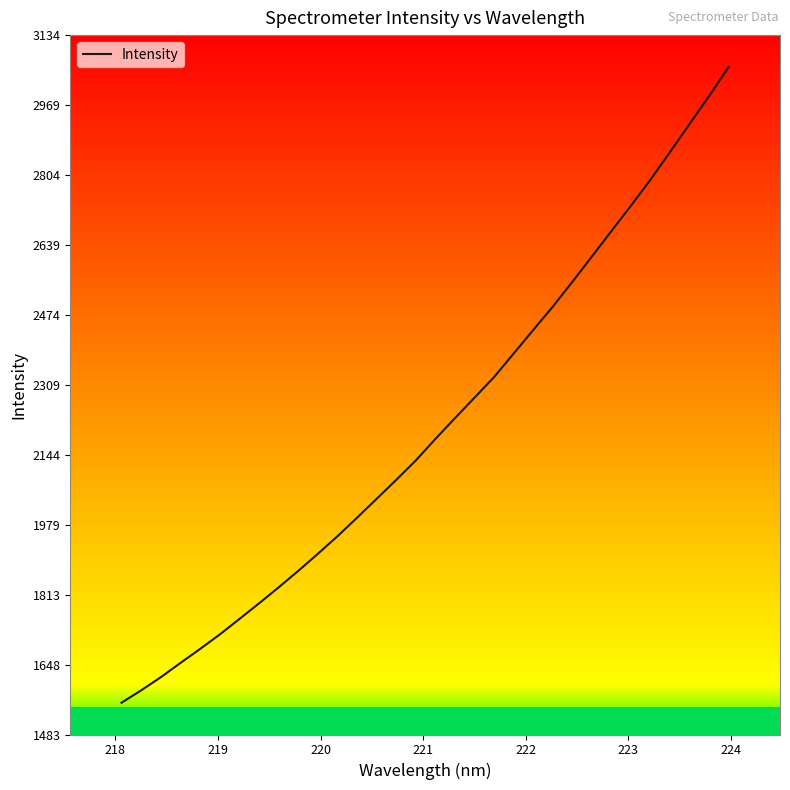

Is this an area chart (filled region under the line)?

No